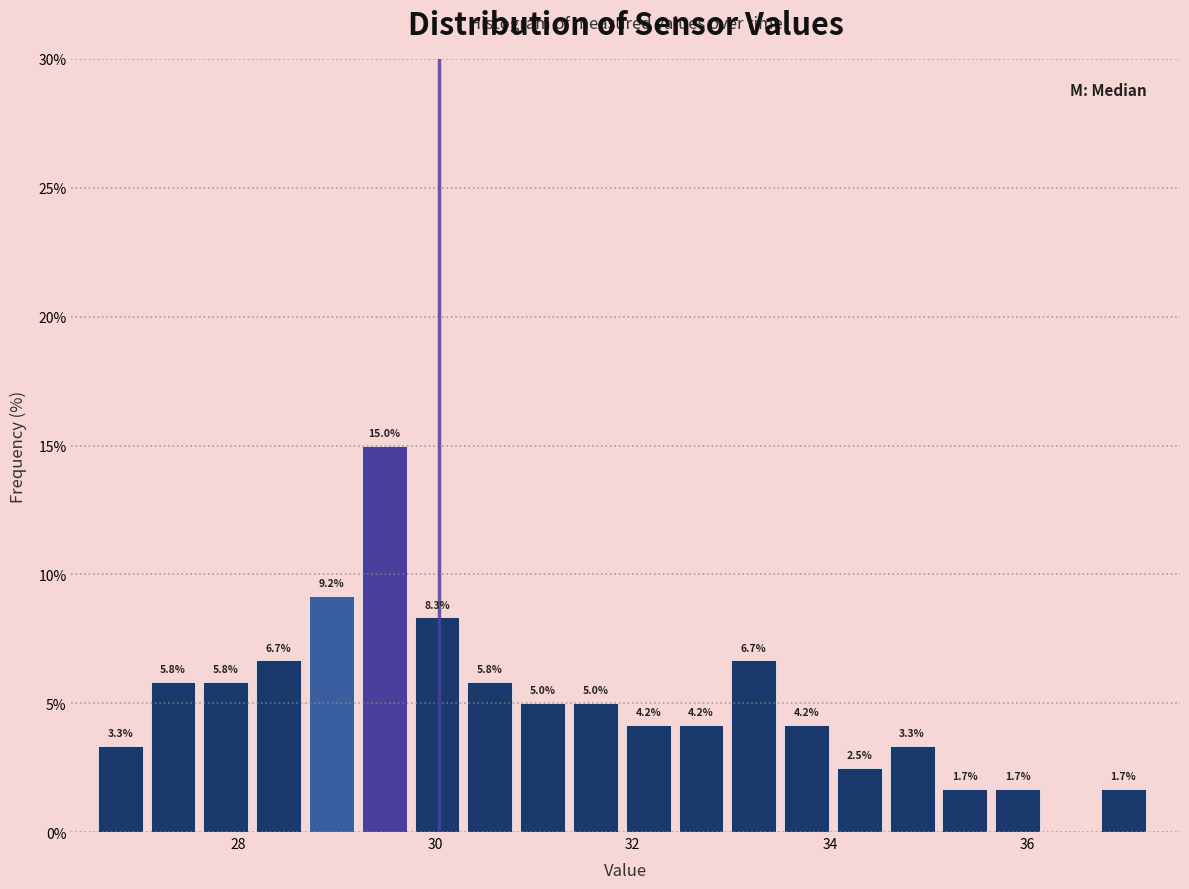

Read against the x-axis, roughly where is the centre of the tallest bar?

29.4